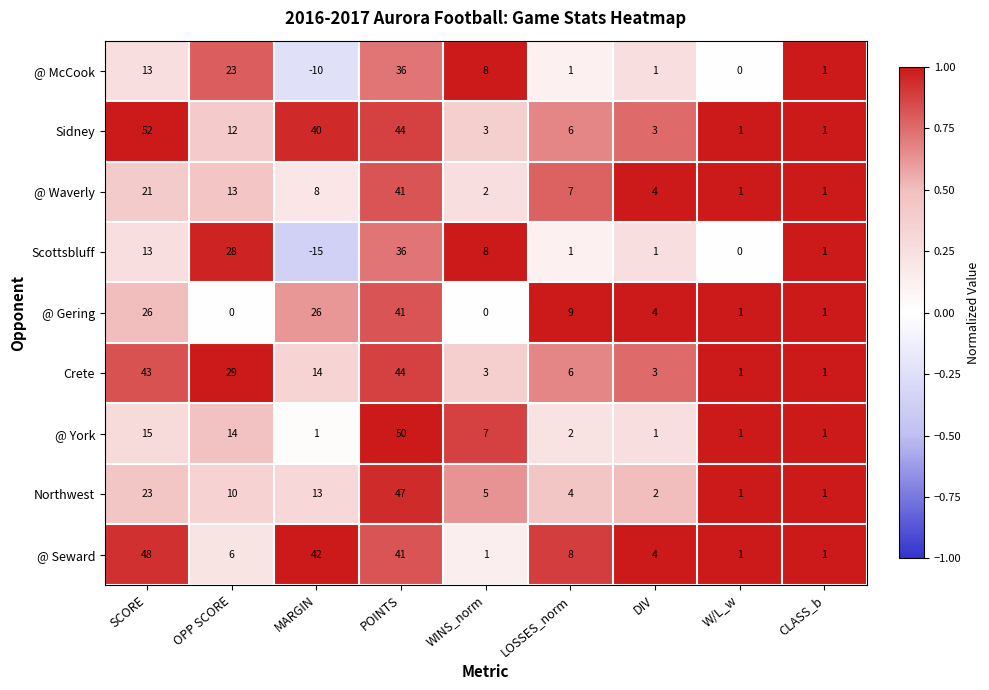

Is it true that @ McCook equals 0 at W/L_w?

True